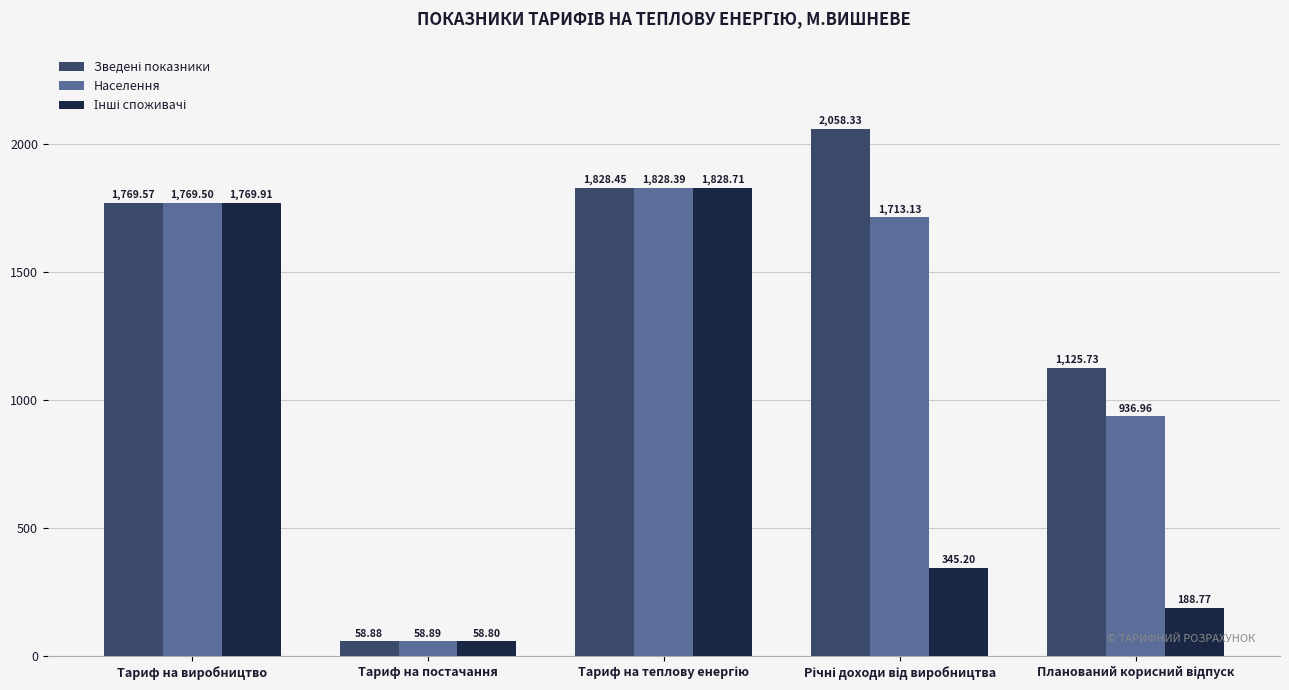

At which category does the chart reach its minimum across all series?

Тариф на постачання